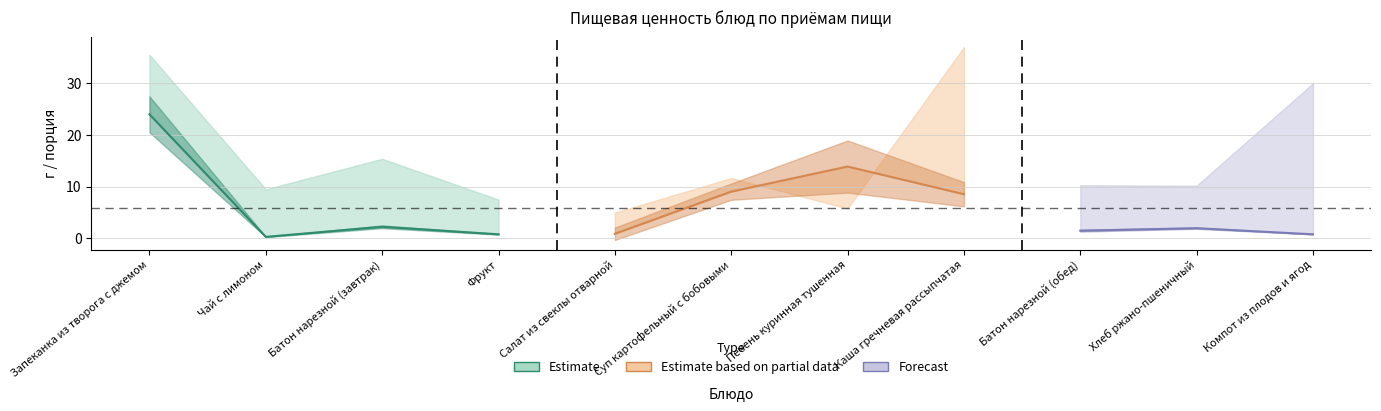

Reading right to left, what are all the values shown in this chart?

Белки: Компот из плодов и ягод=0.8	Хлеб ржано-пшеничный=2.0	Батон нарезной (обед)=1.5	Каша гречневая рассыпчатая=8.6	Печень куринная тушенная=13.9	Суп картофельный с бобовыми=9.1	Салат из свеклы отварной=0.9	Фрукт=0.8	Батон нарезной (завтрак)=2.2	Чай с лимоном=0.3	Запеканка из творога с джемом=24.0
Жиры: Компот из плодов и ягод=0.0	Хлеб ржано-пшеничный=0.4	Батон нарезной (обед)=0.6	Каша гречневая рассыпчатая=7.8	Печень куринная тушенная=16.8	Суп картофельный с бобовыми=5.3	Салат из свеклы отварной=4.0	Фрукт=0.2	Батон нарезной (завтрак)=0.9	Чай с лимоном=0.1	Запеканка из творога с джемом=11.6
Углеводы: Компот из плодов и ягод=30.0	Хлеб ржано-пшеничный=10.2	Батон нарезной (обед)=10.3	Каша гречневая рассыпчатая=37.0	Печень куринная тушенная=5.8	Суп картофельный с бобовыми=11.7	Салат из свеклы отварной=5.0	Фрукт=7.5	Батон нарезной (завтрак)=15.4	Чай с лимоном=9.5	Запеканка из творога с джемом=35.5